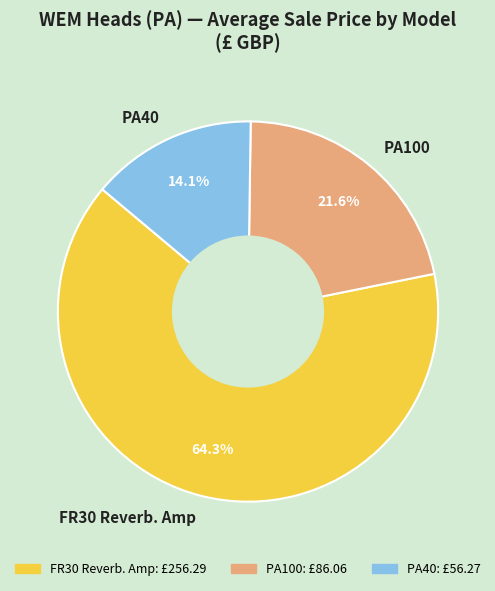

What is the smallest slice in the pie chart?

PA40